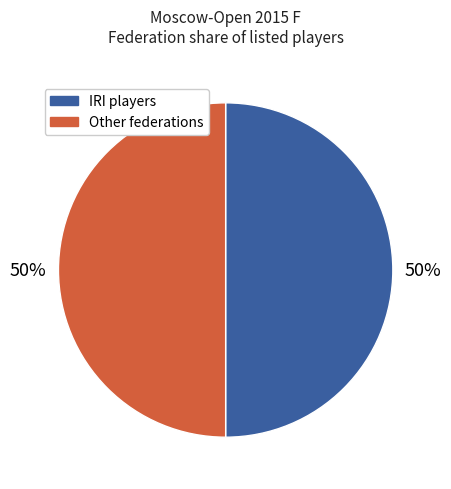

To the nearest percent, what is the average slice percentage?

50%